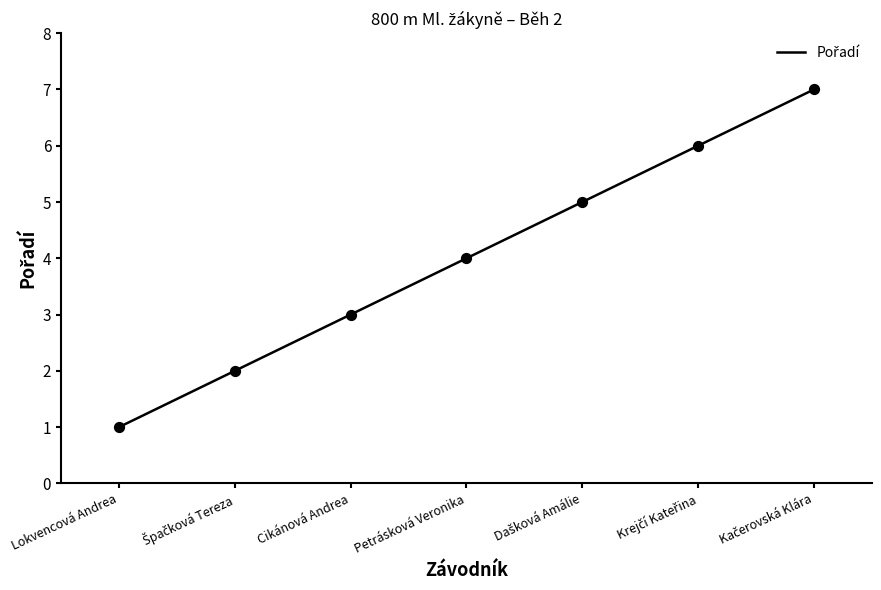

Which has a higher value, Kačerovská Klára or Dašková Amálie?

Kačerovská Klára